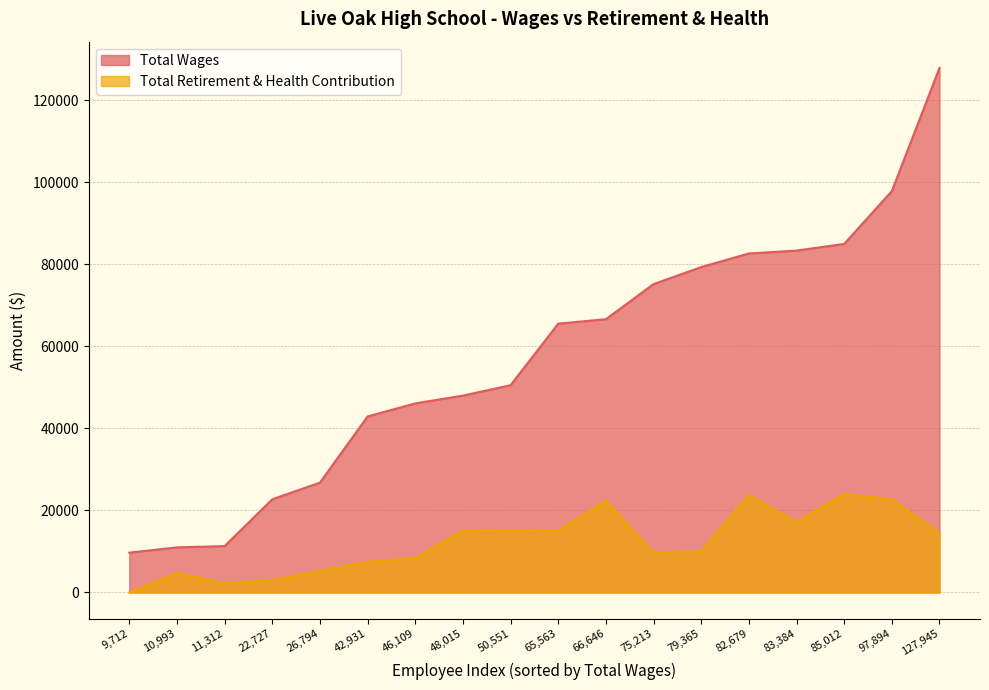

Which series has the largest range (max minus min)?

Total Wages